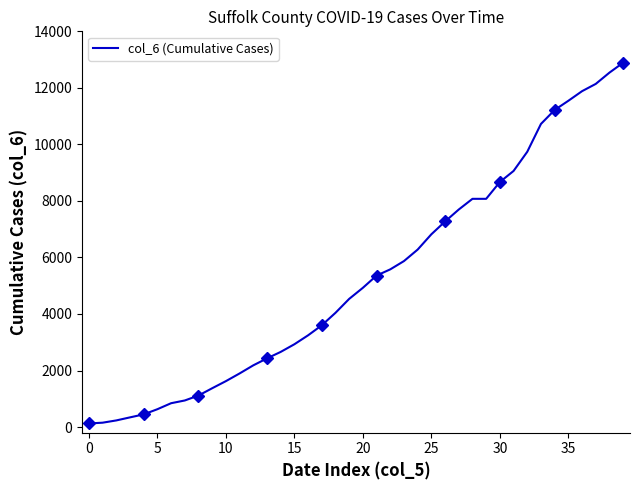

The value of col_6 (Cumulative Cases) at 25 is 2109. True or false?

False